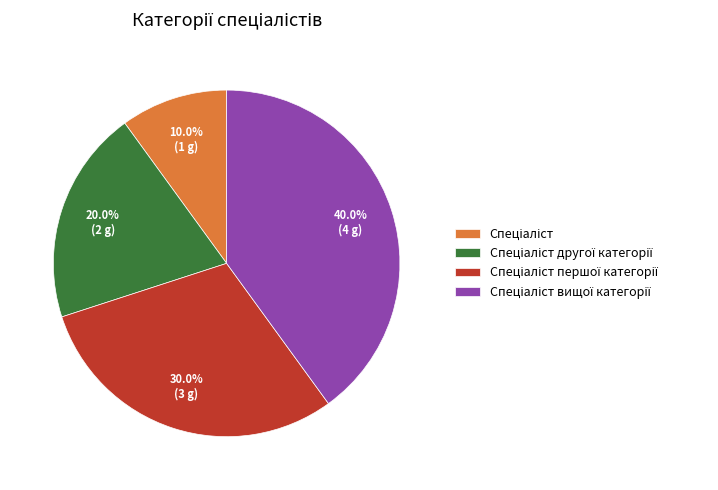

Does any single category account for the majority?

No